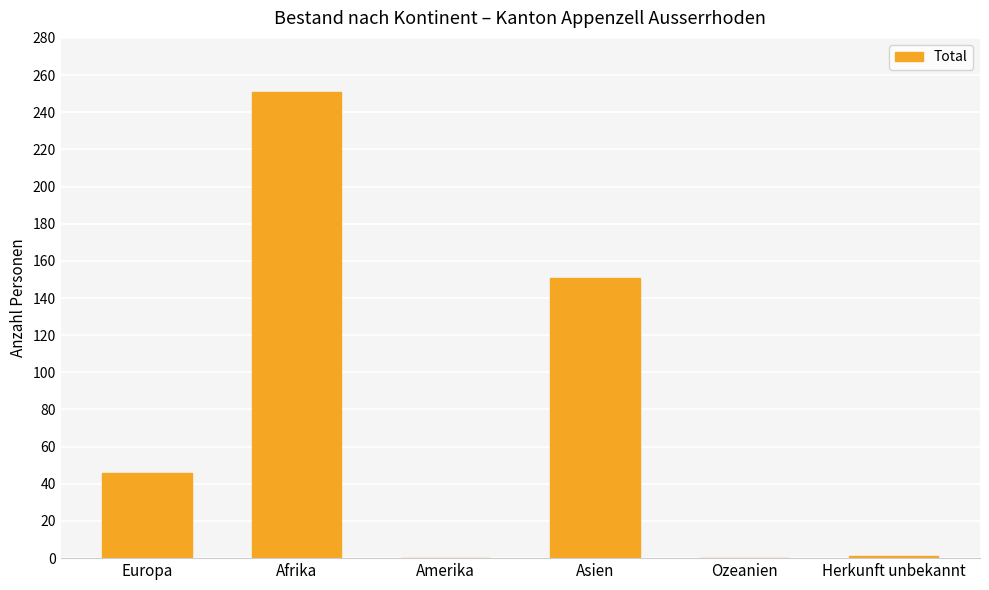

What is the change in value from Europa to Ozeanien?

-46